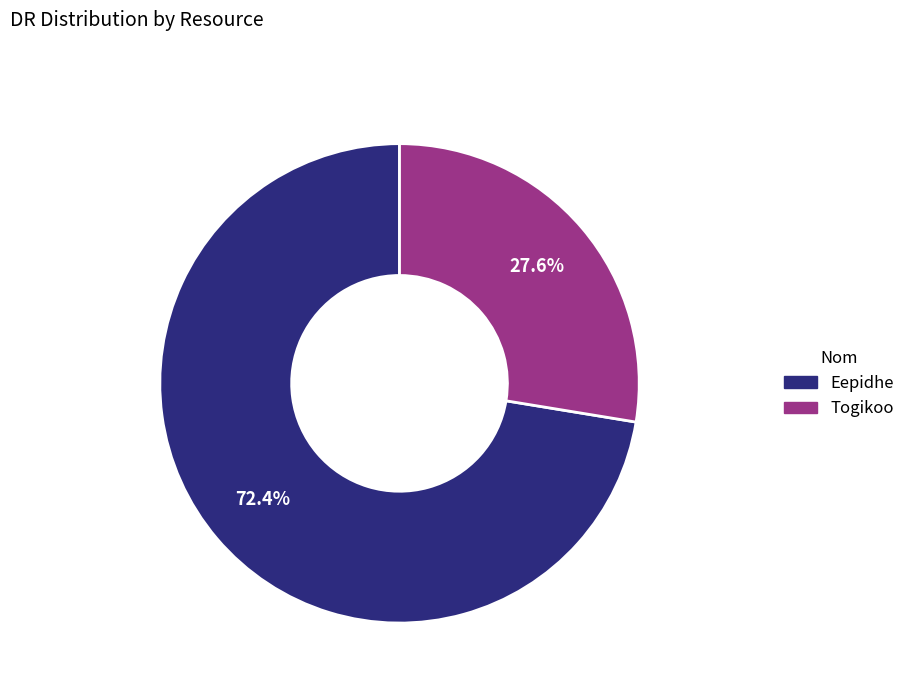

What is the ratio of the value at Eepidhe to the value at Togikoo?

2.6